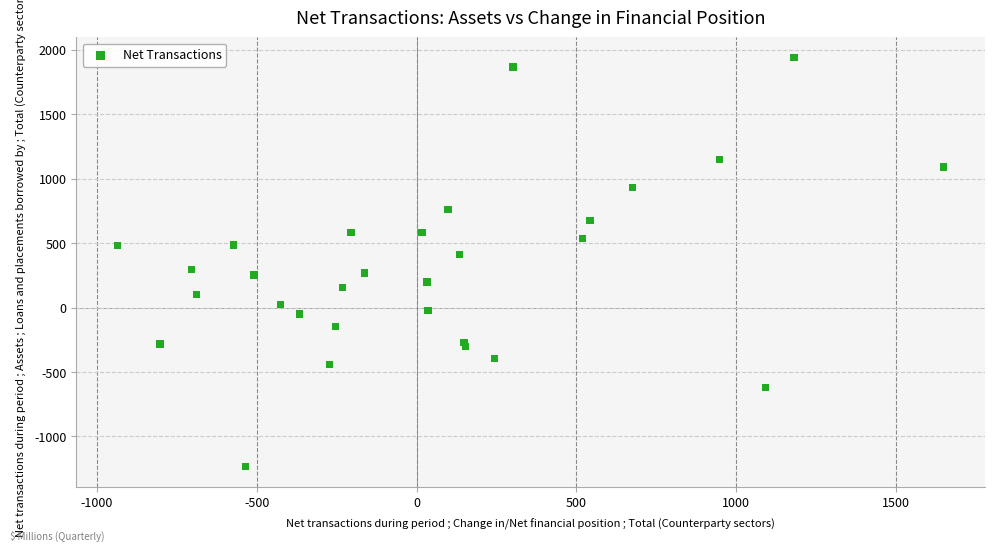

What is the range of X values (max minus min)?

2584